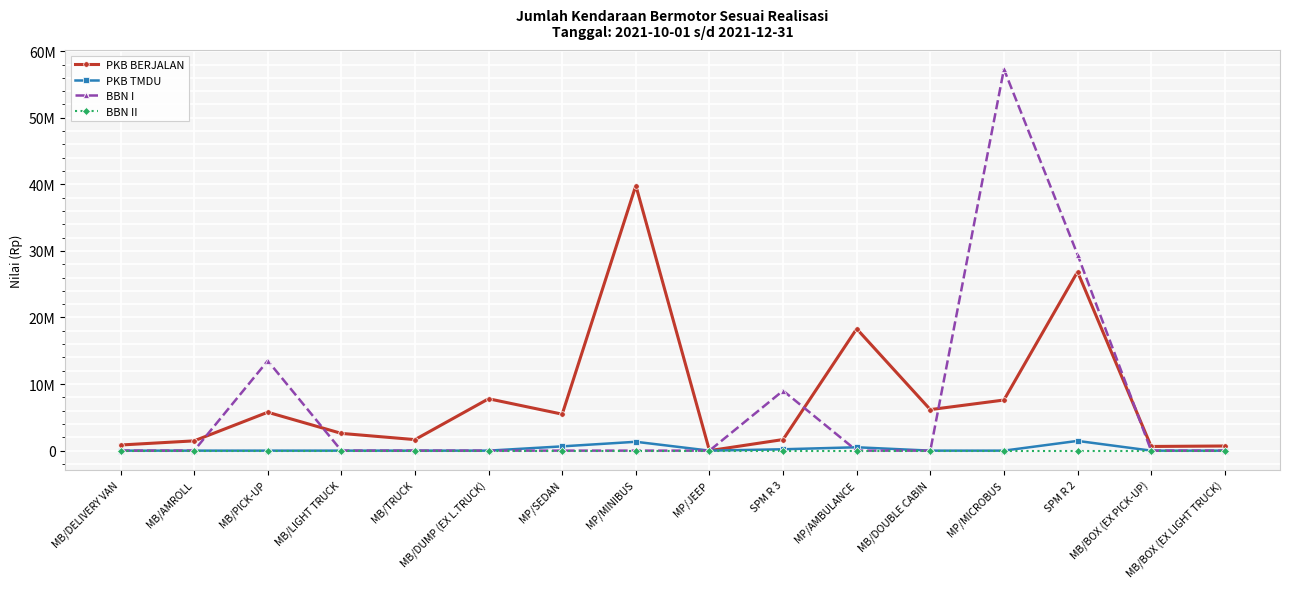

What are all the series names shown in the legend?

PKB BERJALAN, PKB TMDU, BBN I, BBN II